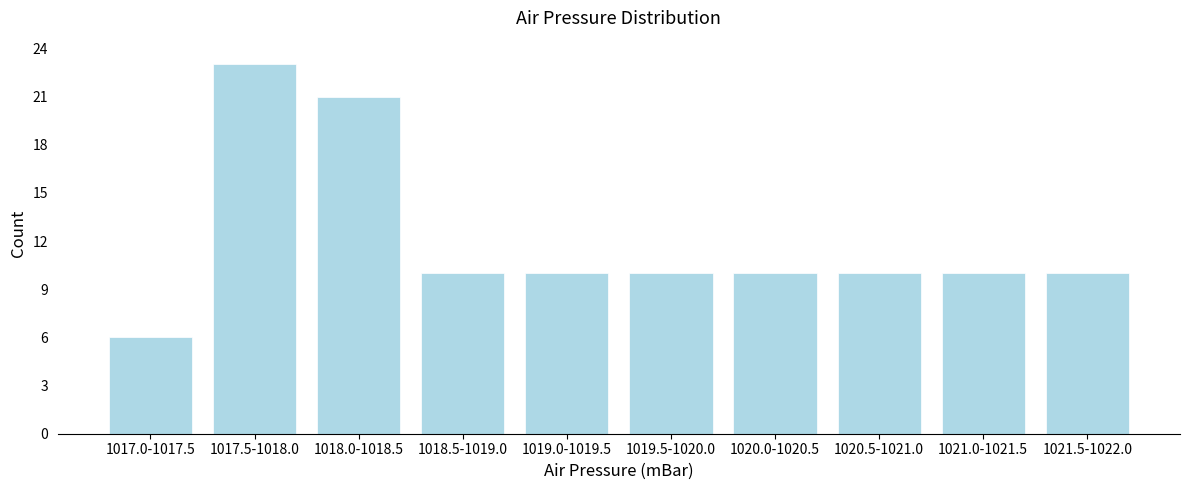

Reading right to left, transcribe all the data shown in this chart.

10	10	10	10	10	10	10	21	23	6